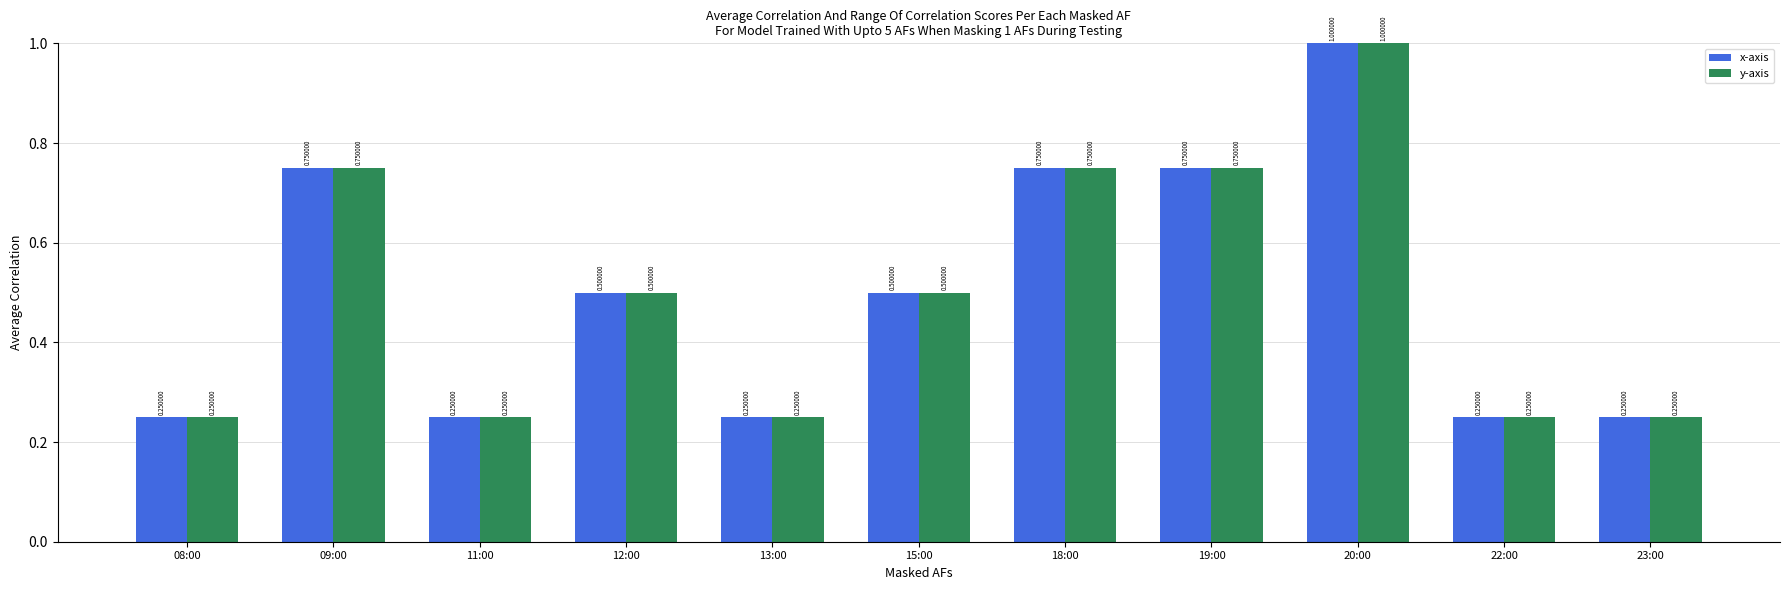

What is the sum of all x-axis values?

5.5